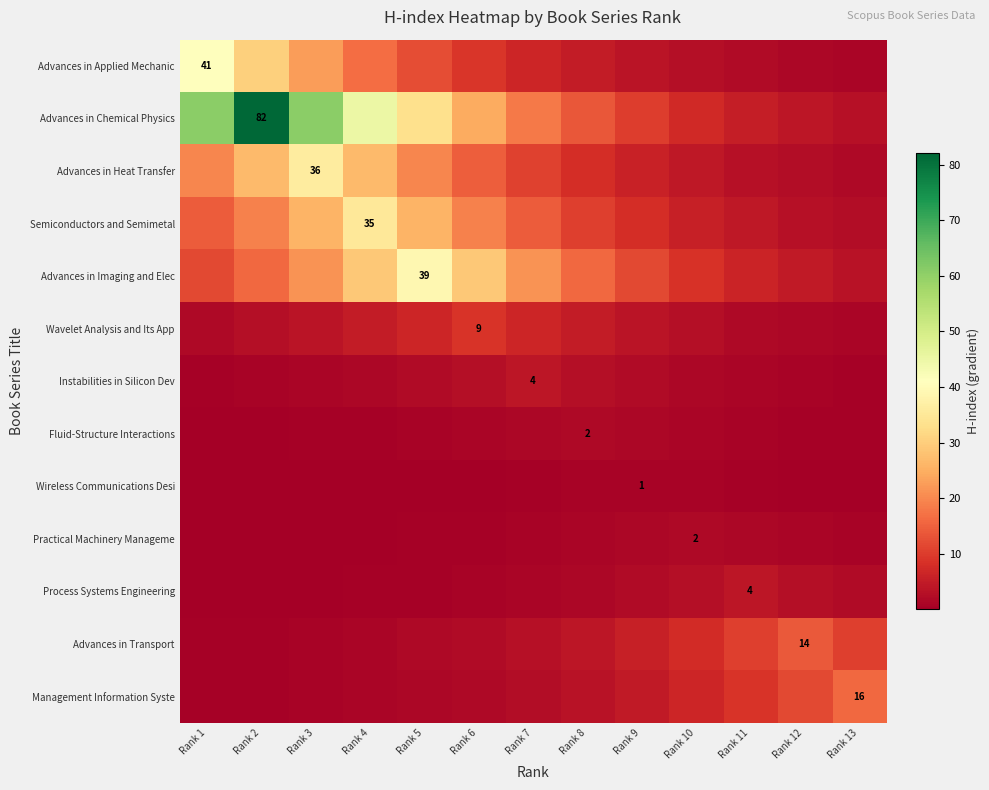

True or false: Advances in Chemical Physics has a value of 17.5 at Rank 3.

False